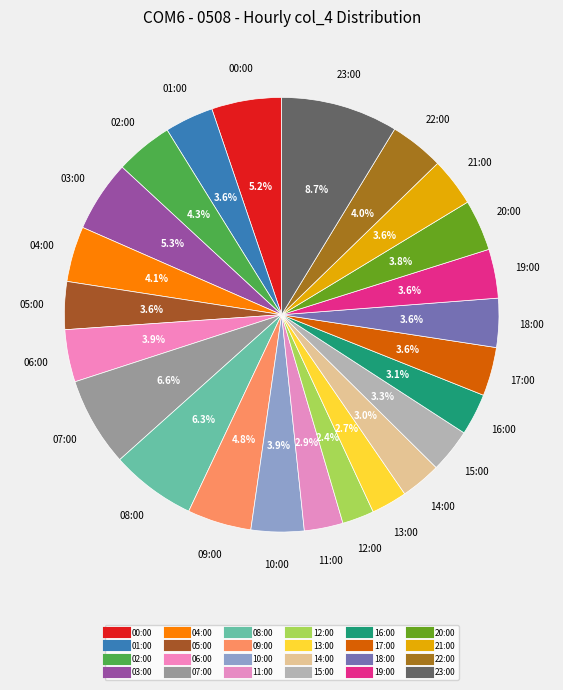

What percentage is NOT represented by 05:00?

96.4%